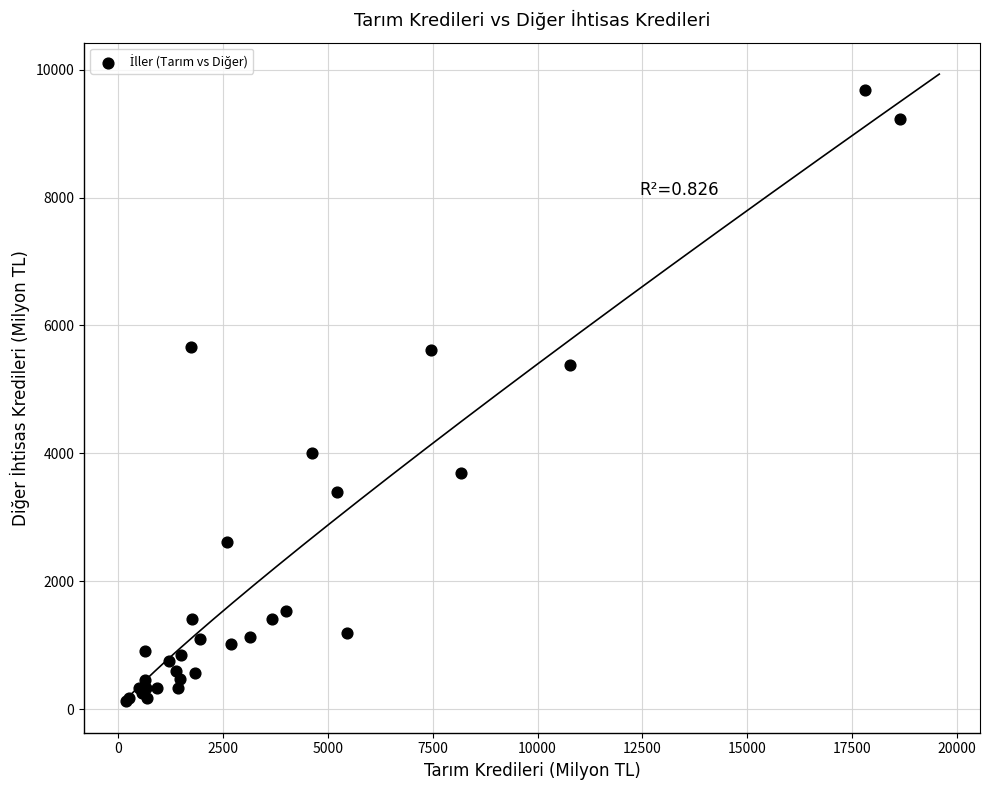

What Y value in the scatter plot is closest to 4904?

5380.6